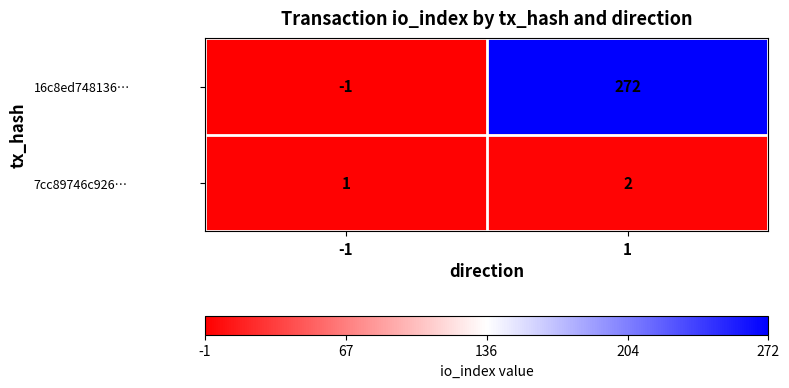

Reading left to right, extract all data points from this chart.

16c8ed748136…: -1	272
7cc89746c926…: 1	2